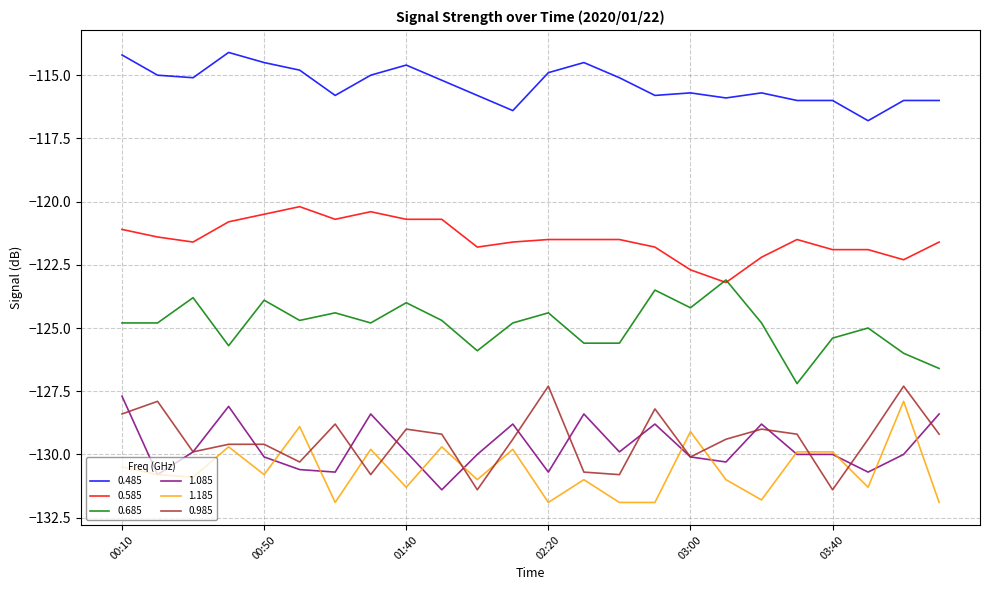

Count the number of data series in this chart.

6